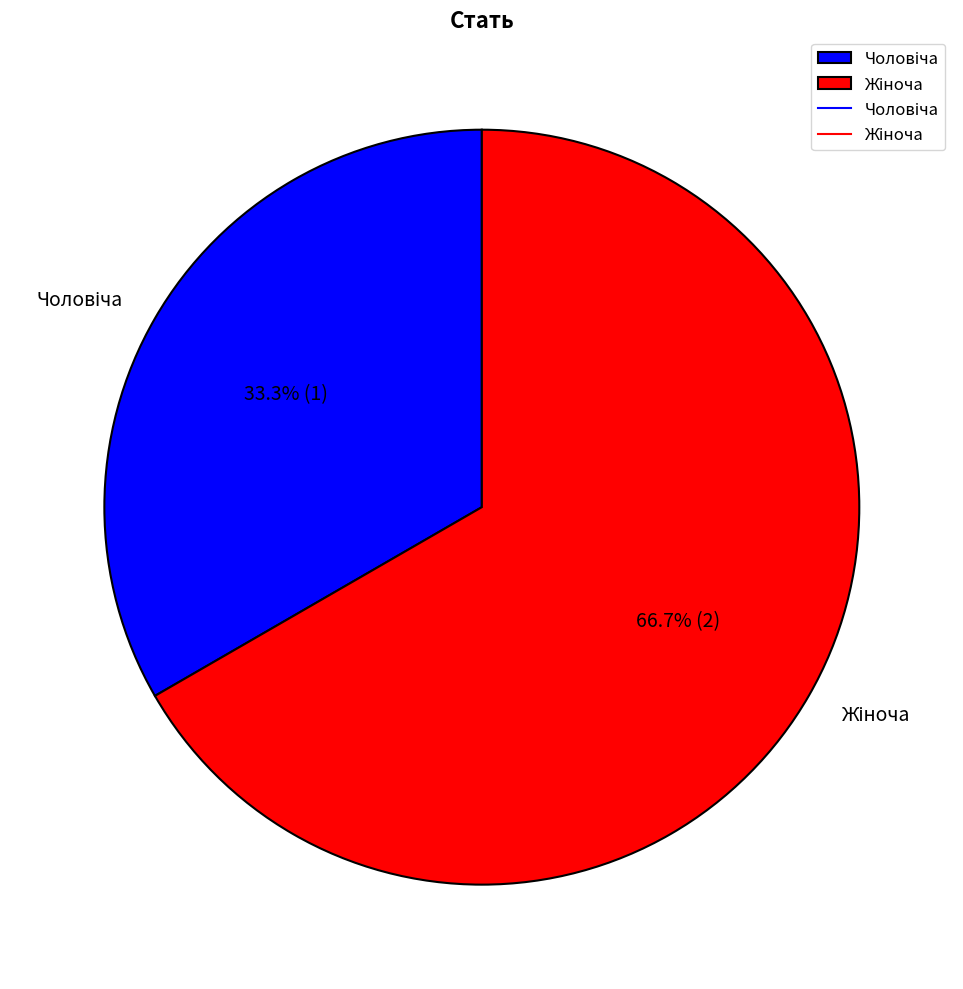

How many slices are in this pie chart?

2